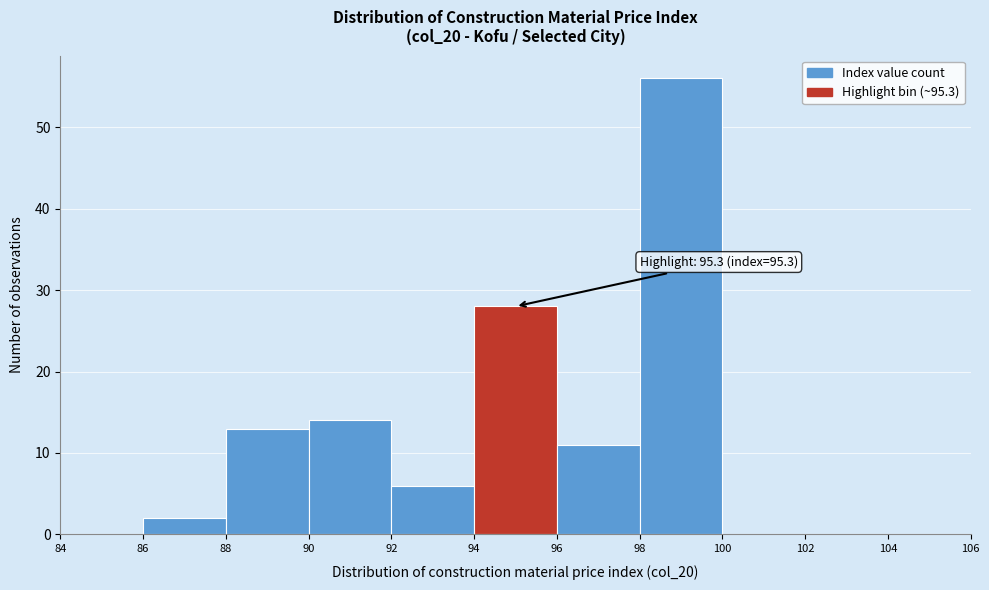

Over which range of the x-axis is the bar tallest?

98 to 100